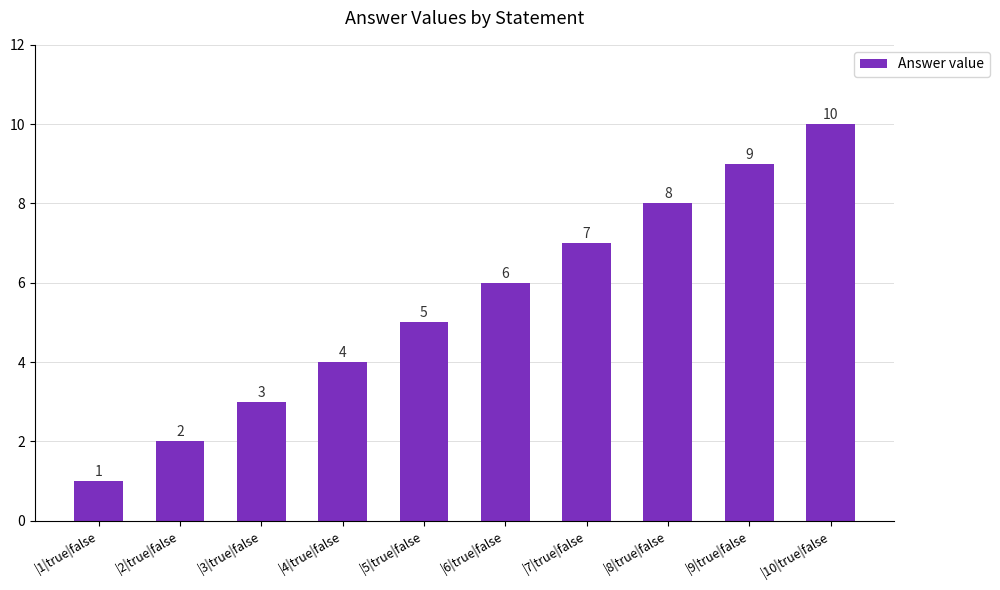

The chart shows a value of 0 at |2|true|false. True or false?

False